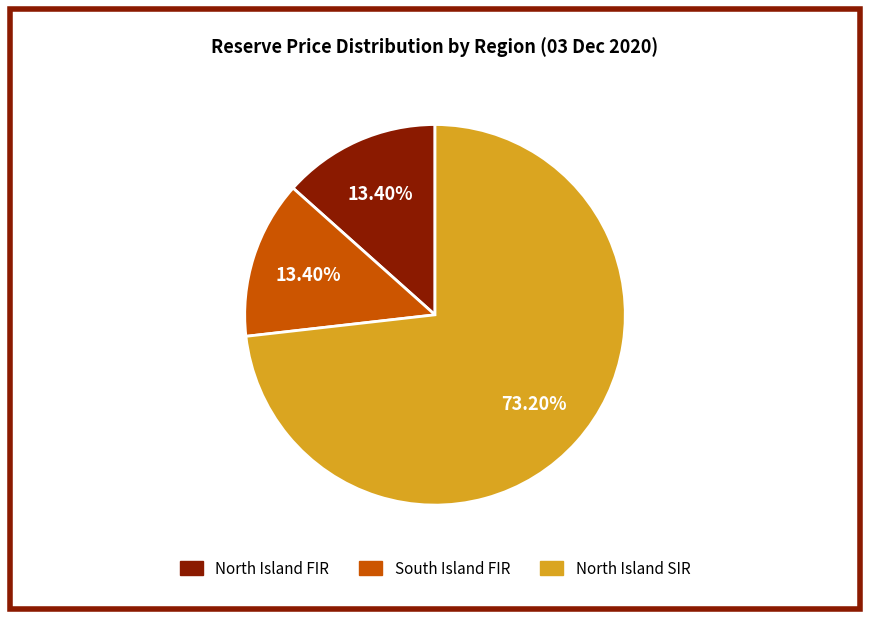

Which slice is the largest?

North Island SIR